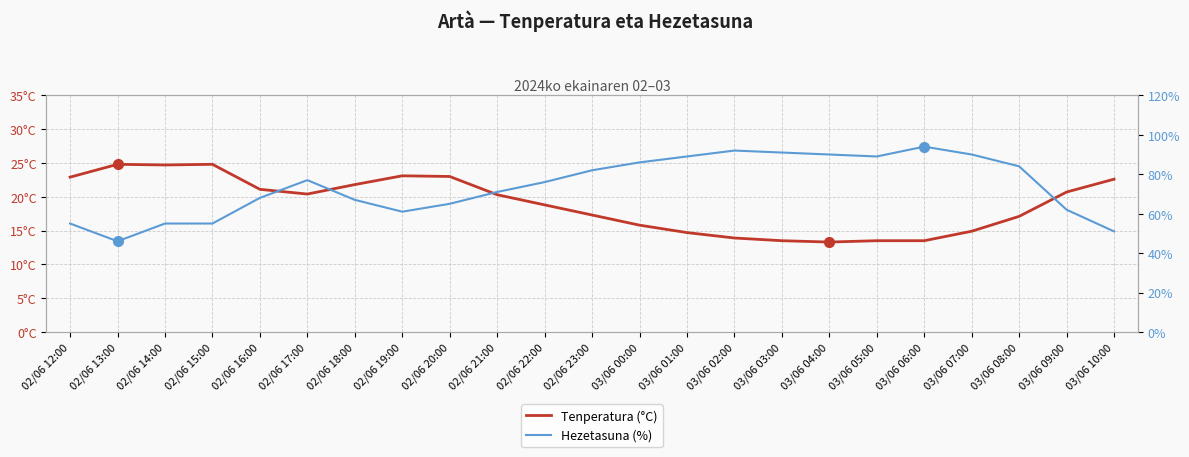

True or false: Hezetasuna (%) and Tenperatura (°C) cross at least once.

False